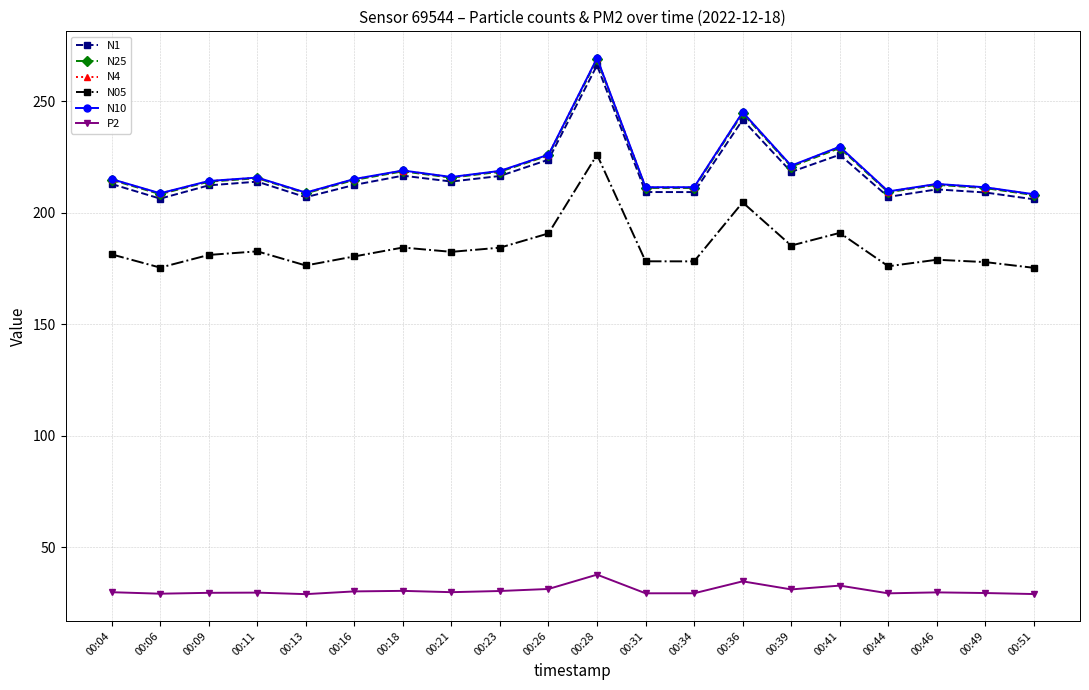

How many data points does each series have?

20